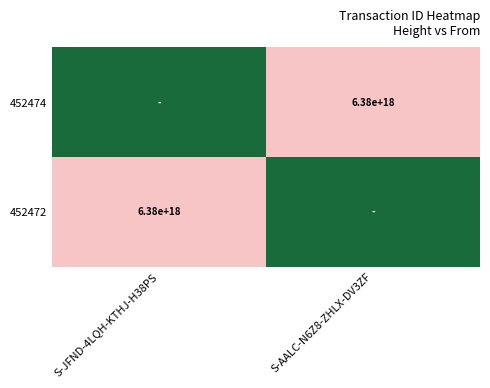

True or false: 452472 has a value of 10084418157004572672 at S-JFND-4LQH-KTHJ-H38PS.

False